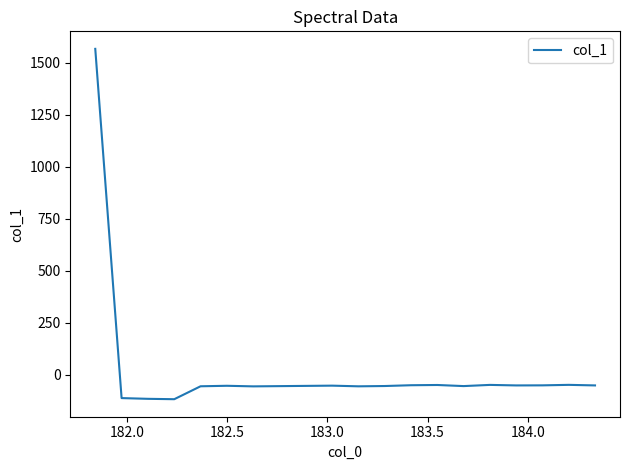

Is this an area chart (filled region under the line)?

No